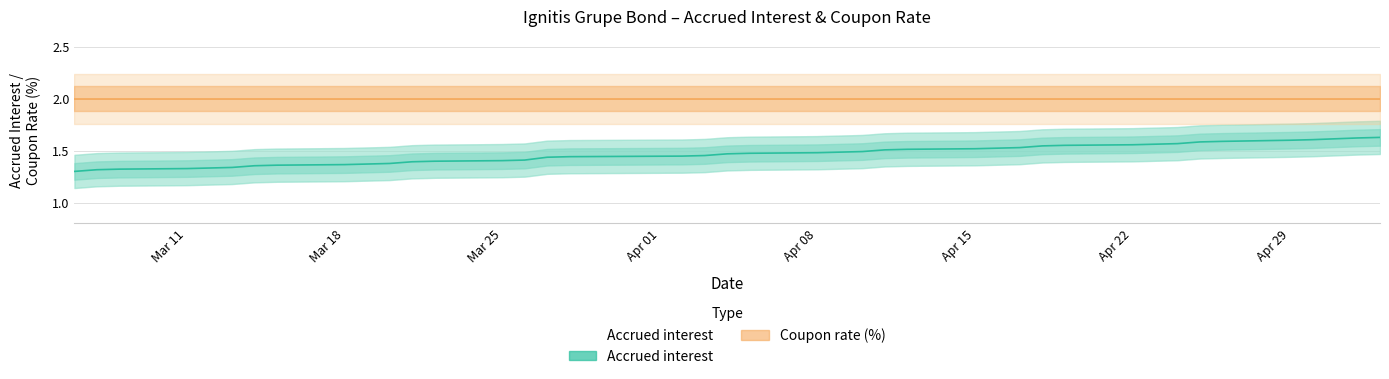

Does the chart have visible grid lines?

Yes